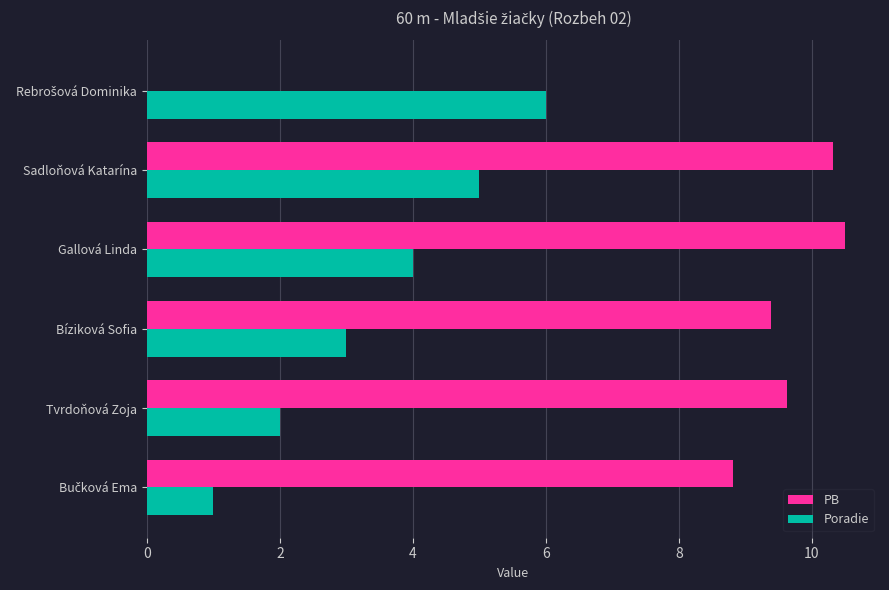

The Poradie series shows 2.4 at Gallová Linda. True or false?

False